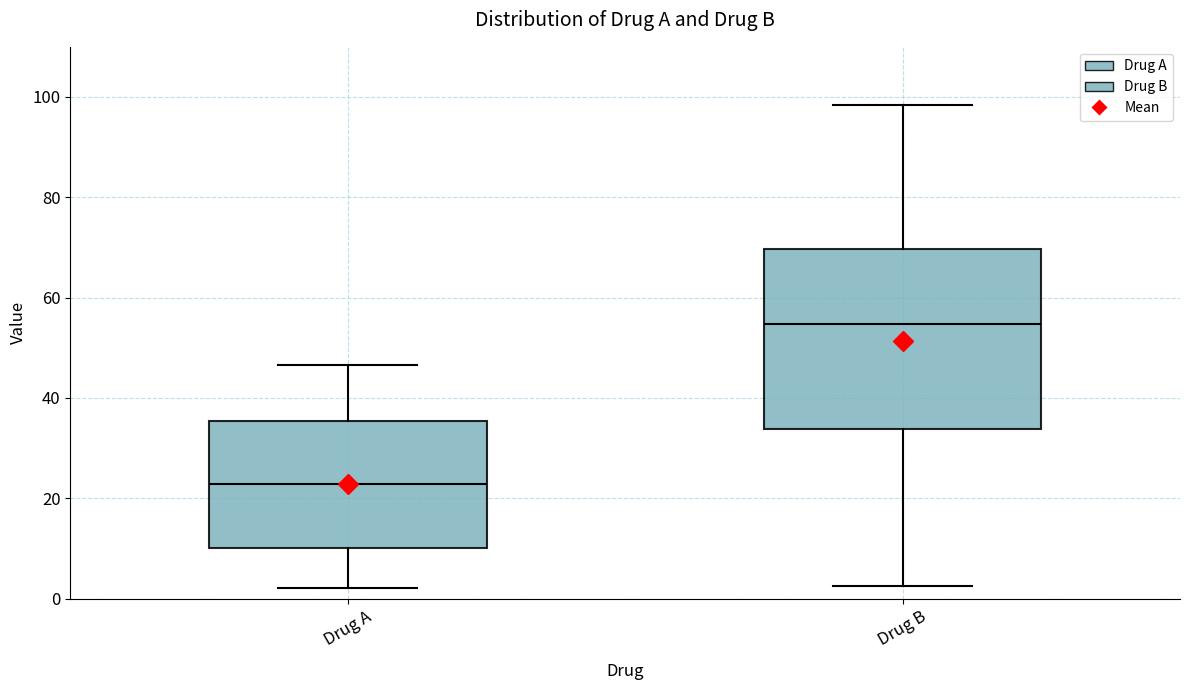

Comparing the boxes themselves (not the whiskers), which one is the tallest?

Drug B